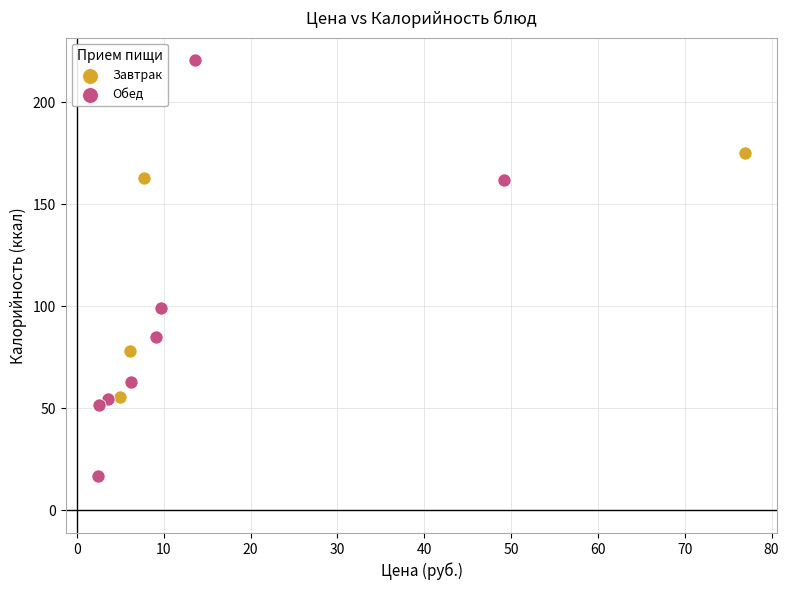

Which series contains the lowest Y value?

Обед